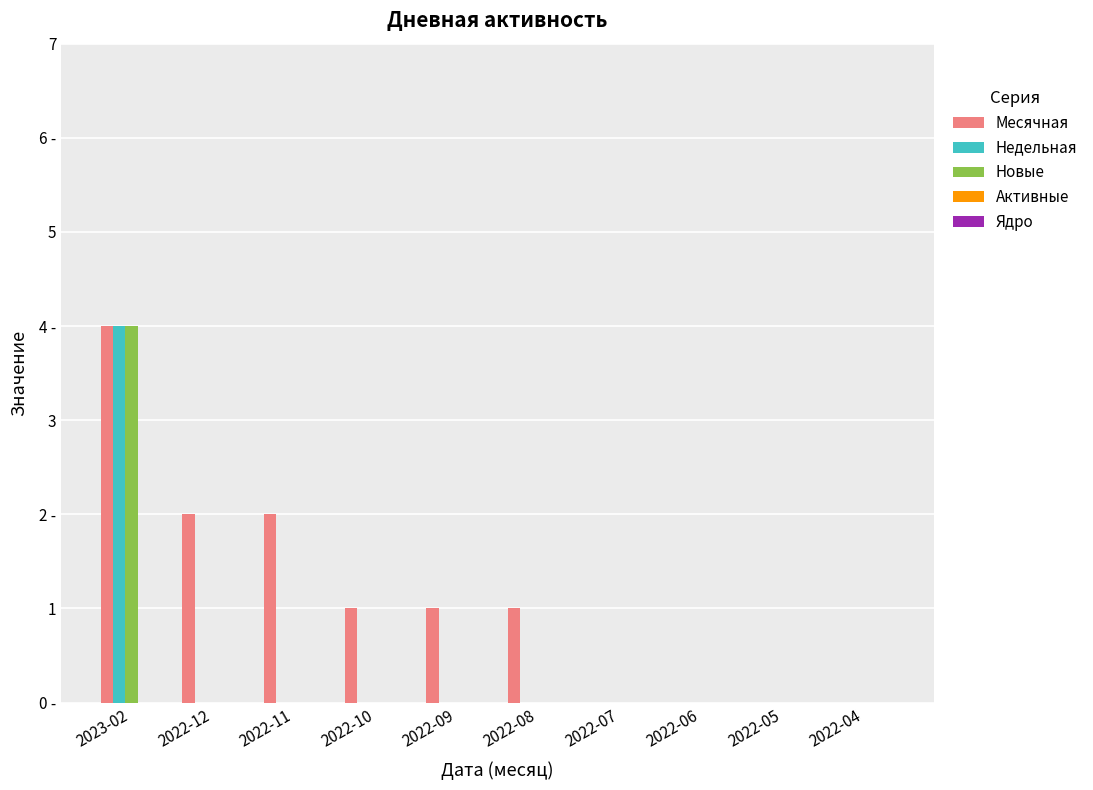

Are the bars horizontal?

No